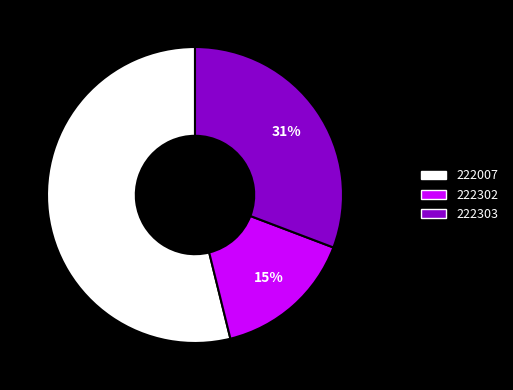

Between 222303 and 222302, which is larger?

222303